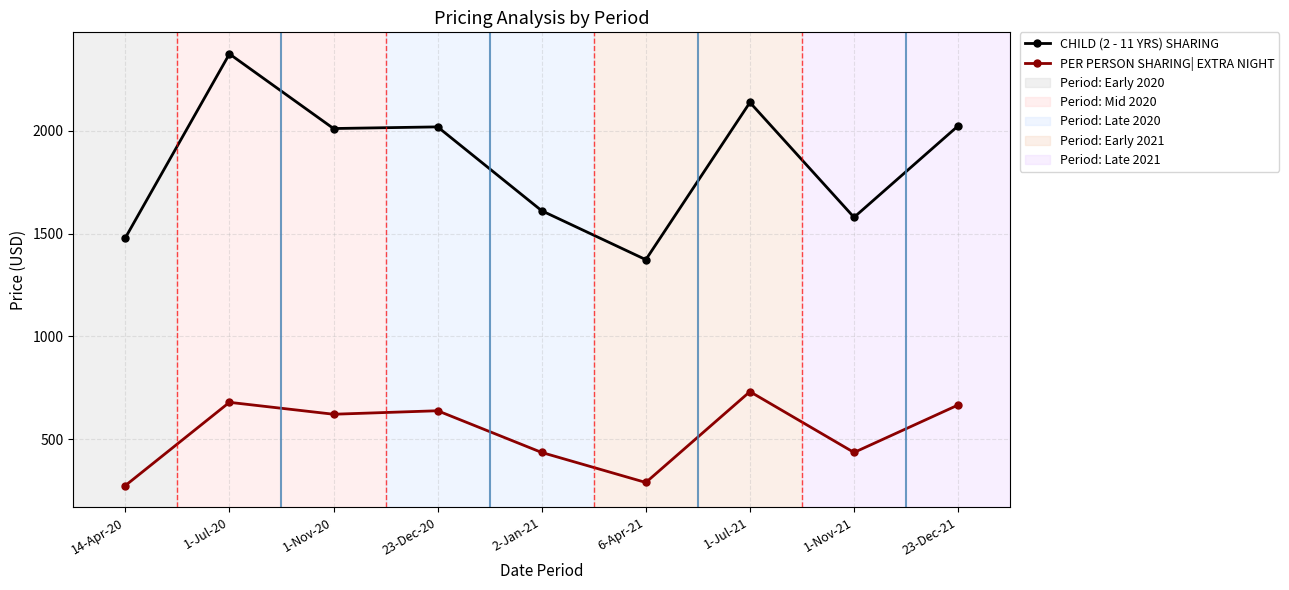

Which category has the highest value across all series?

1-Jul-20